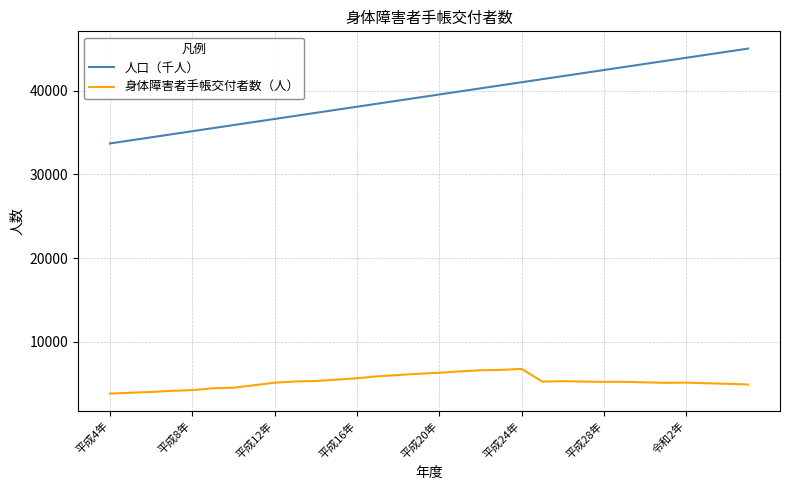

Which series has the widest spread of values?

人口（千人）